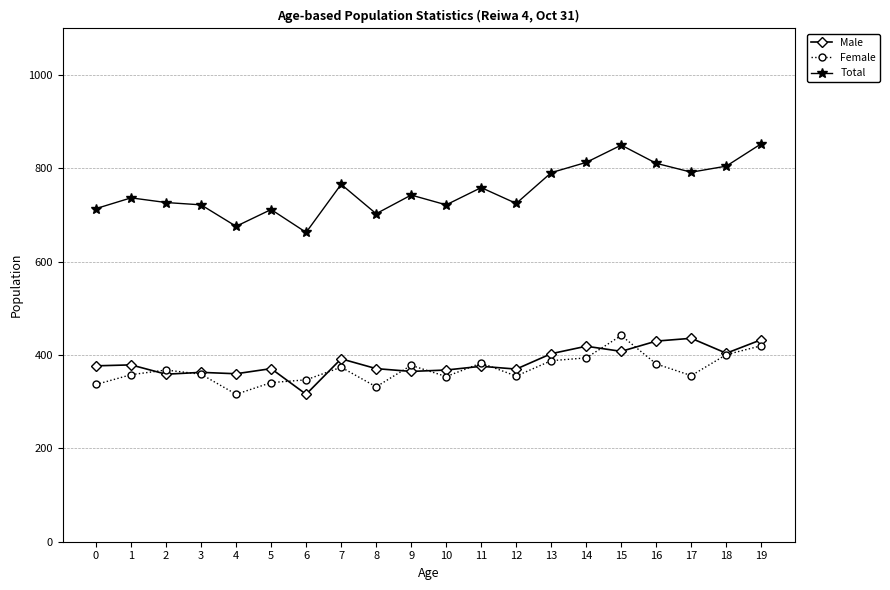

True or false: Total and Male intersect in this chart.

False